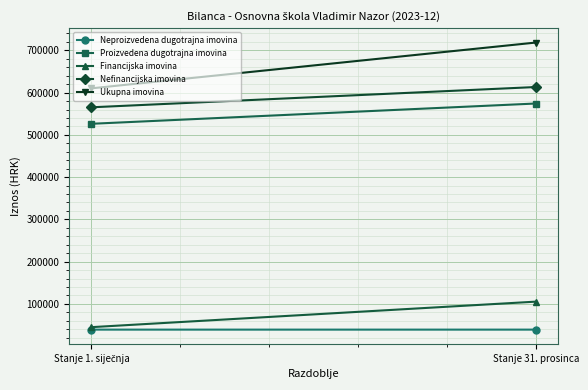

Reading left to right, transcribe all the data shown in this chart.

Neproizvedena dugotrajna imovina: 39030.9	39029.9
Proizvedena dugotrajna imovina: 526256.3	574252.8
Financijska imovina: 44873.7	105250.7
Nefinancijska imovina: 565287.2	613282.7
Ukupna imovina: 610160.9	718533.5